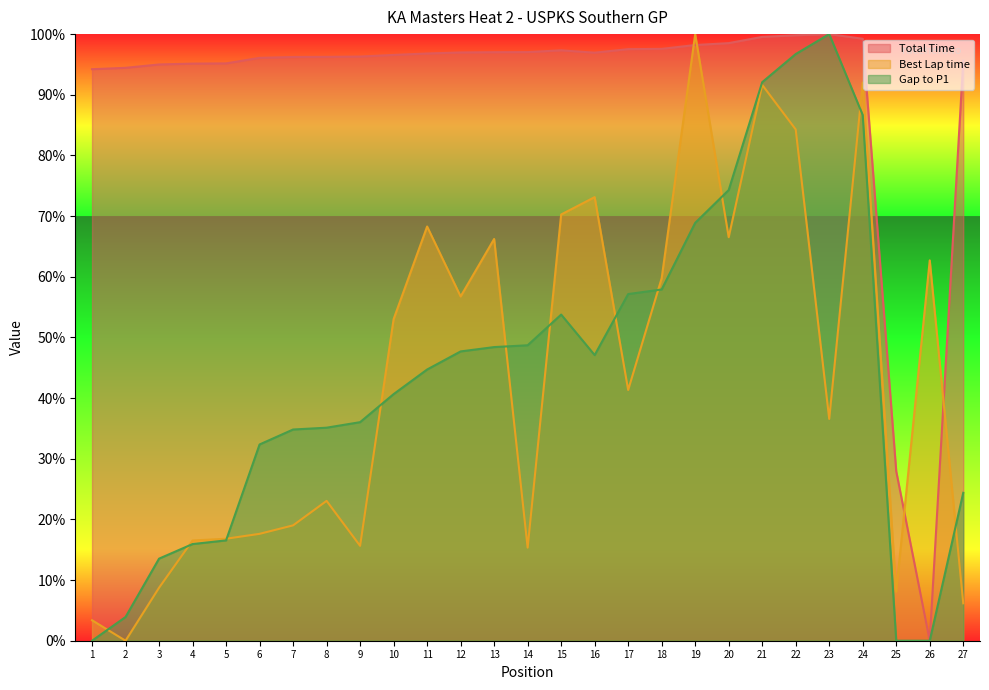

At how many categories does at least one series exceed 44?

26